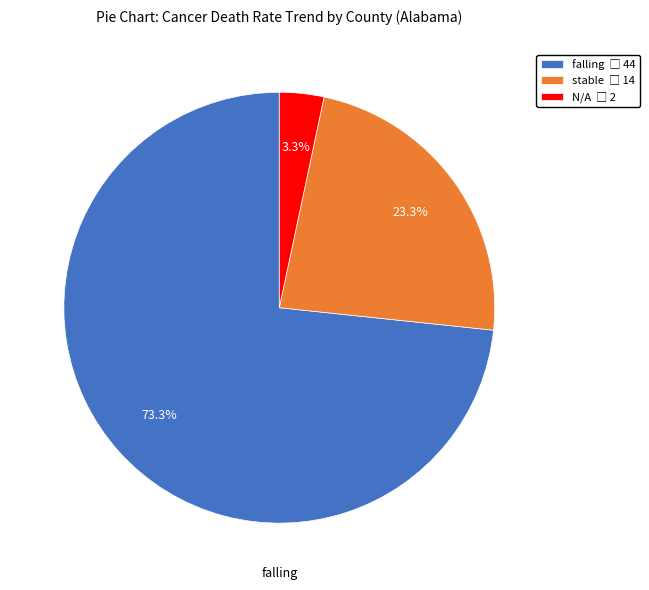

Is there a majority slice in this chart?

Yes